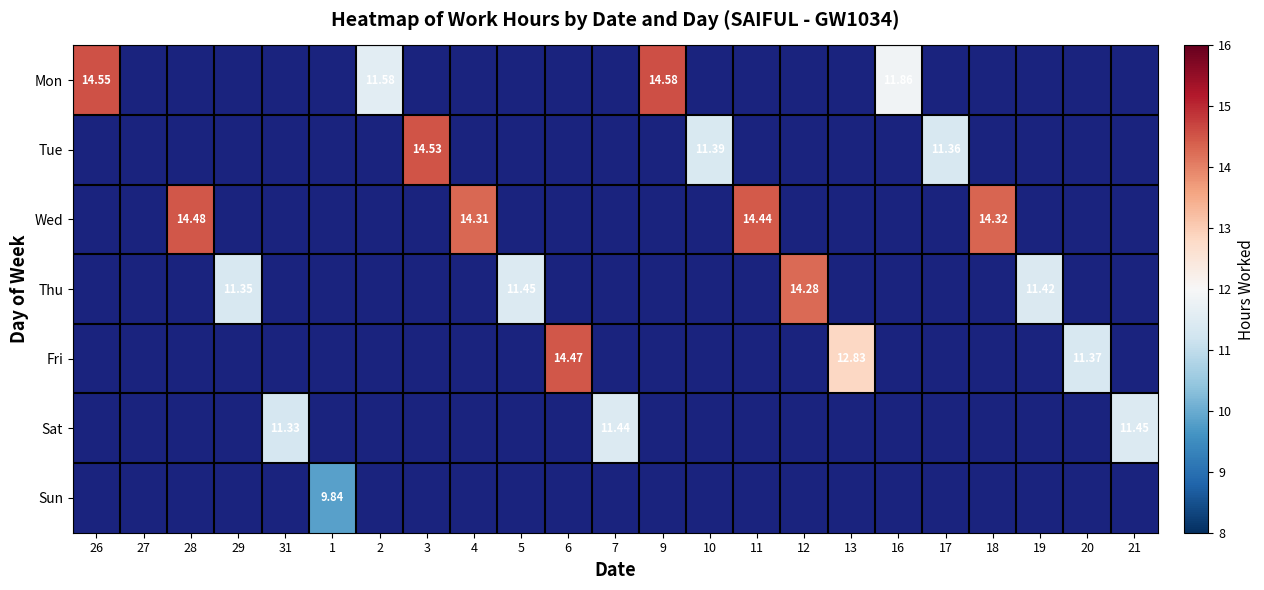

Is it true that Tue equals -7.6 at 19?

False